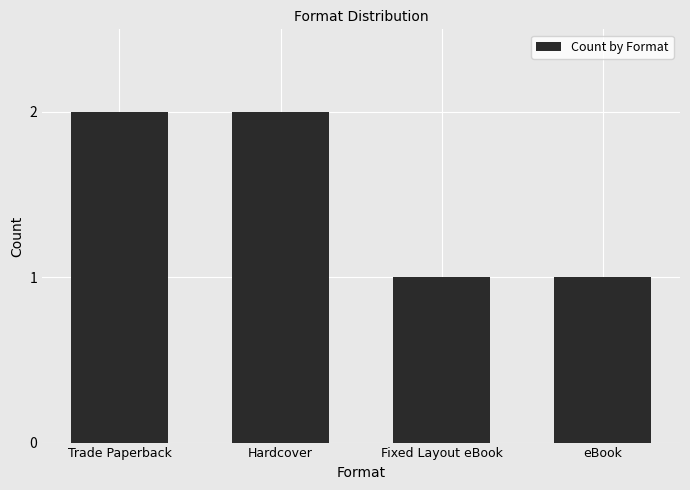

What is the greatest value displayed?

2